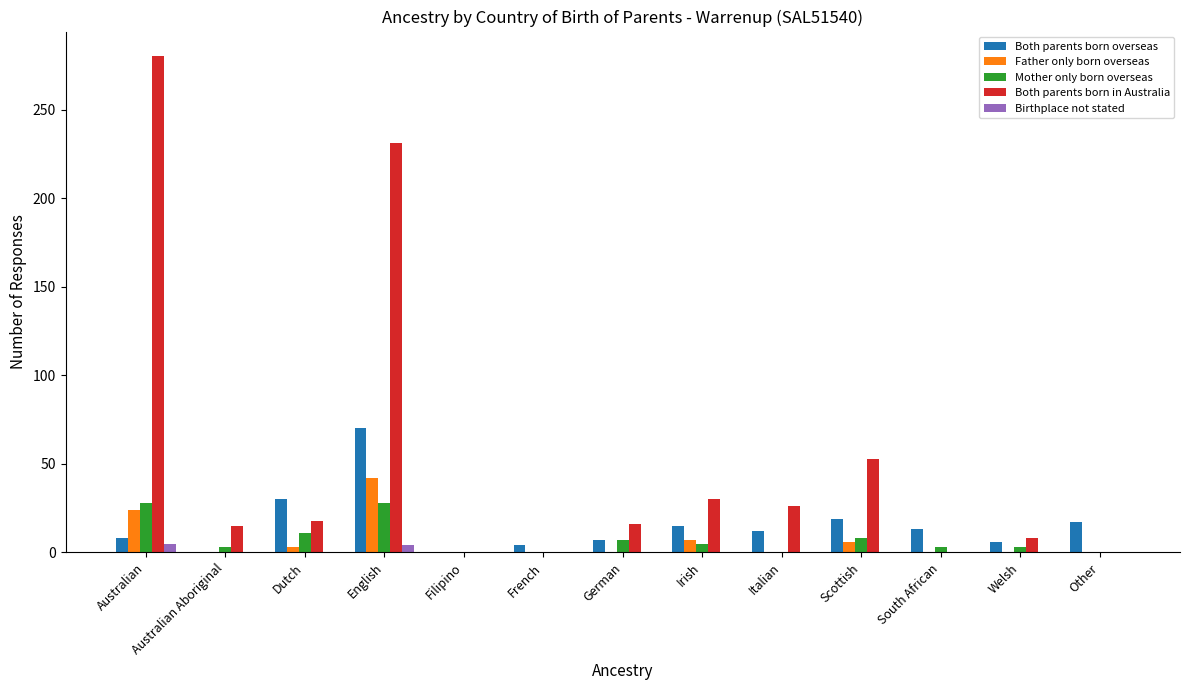

At which category is the sum across all series the highest?

English